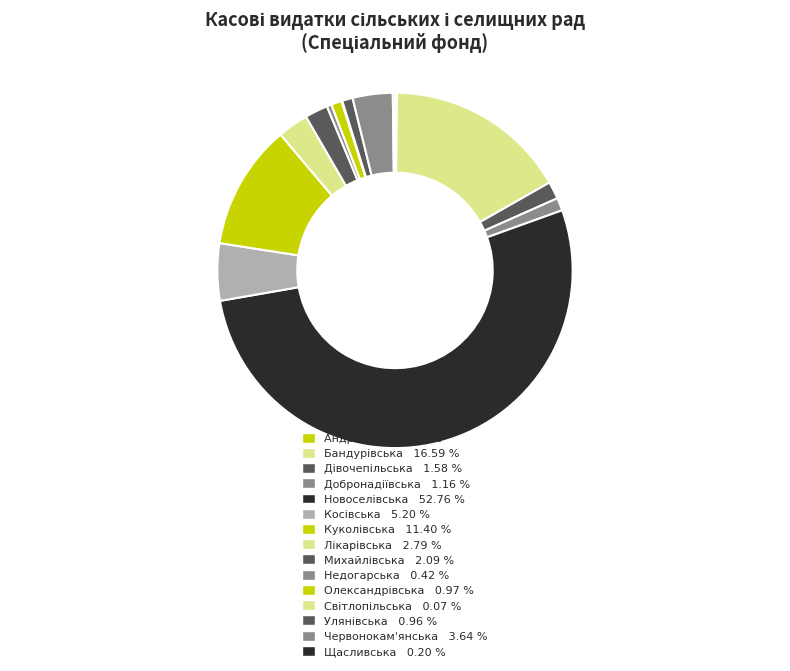

How many slices are in this pie chart?

15